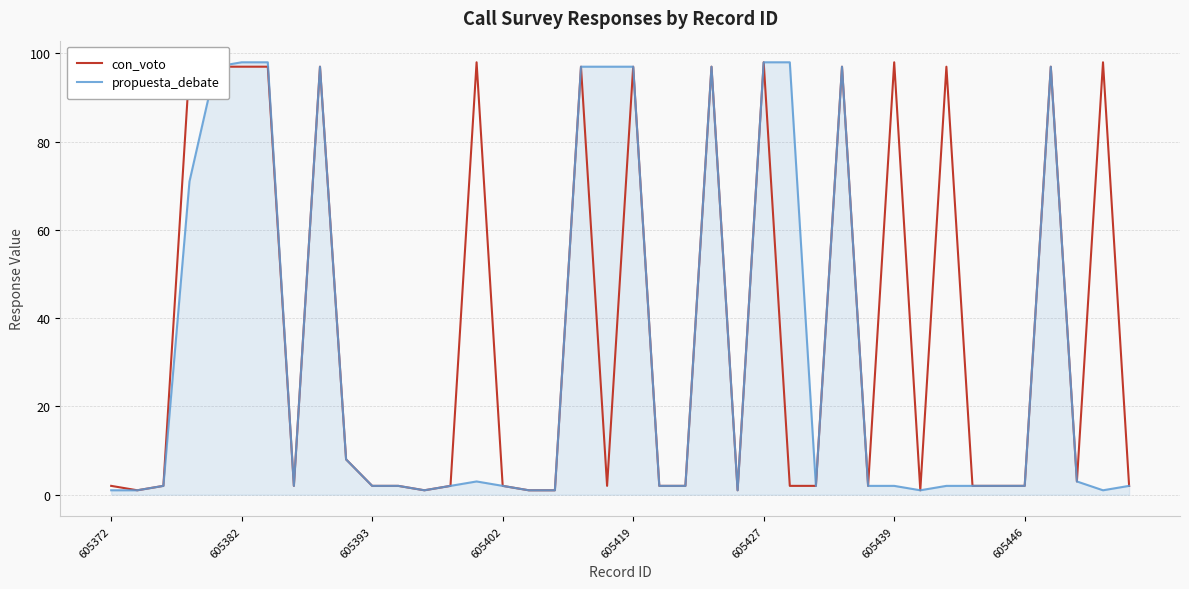

What are all the series names shown in the legend?

con_voto, propuesta_debate